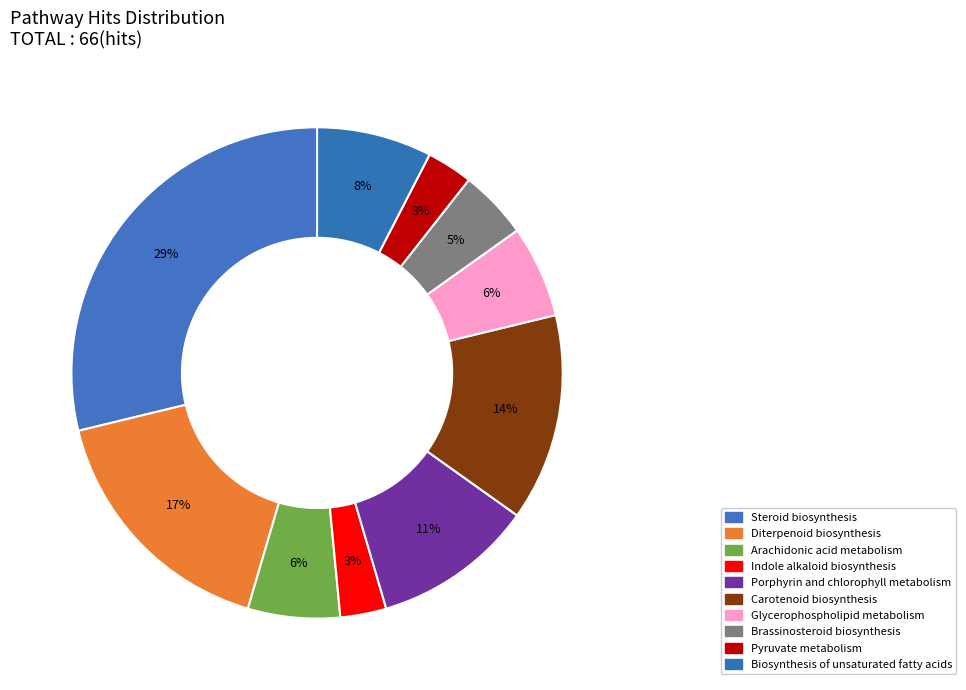

The Arachidonic acid metabolism slice represents 6% of the pie. True or false?

True